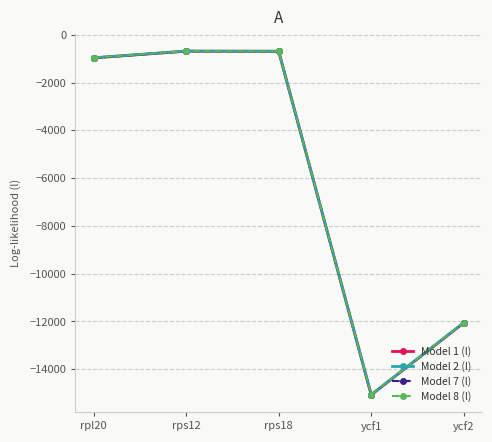

What is the total value across all series at ycf1?

-60303.4